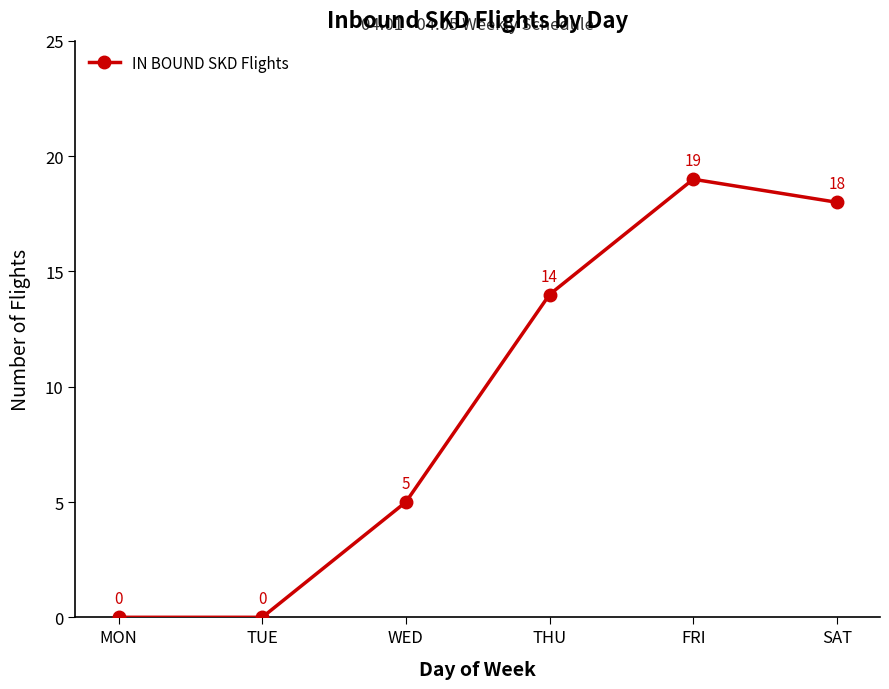

What is the value of the 4th point from the left?

14